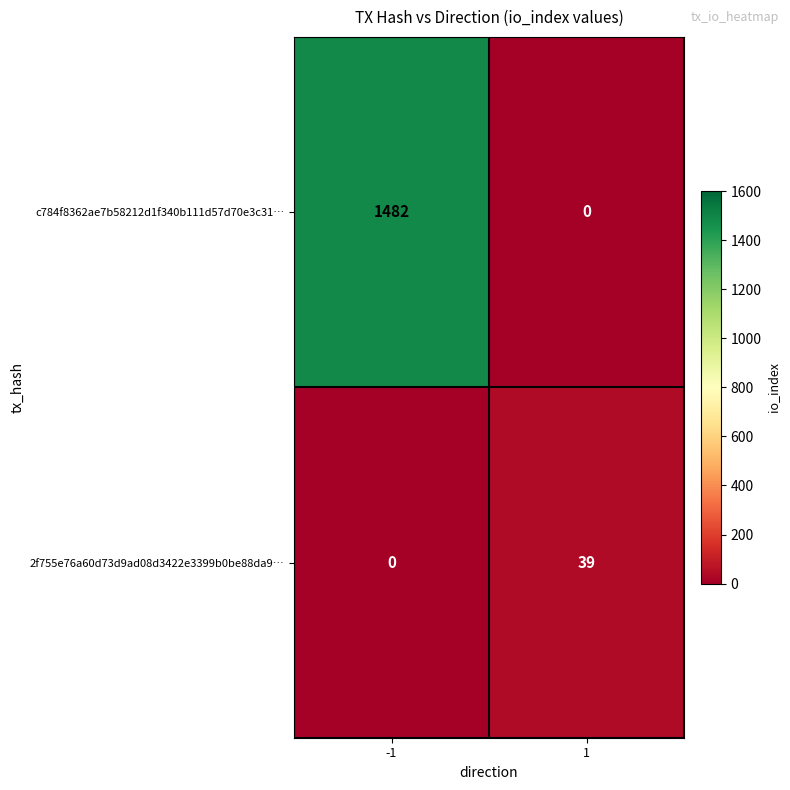

Reading right to left, transcribe all the data shown in this chart.

c784f8362ae7b58212d1f340b111d57d70e3c31…: 0	1482
2f755e76a60d73d9ad08d3422e3399b0be88da9…: 39	0